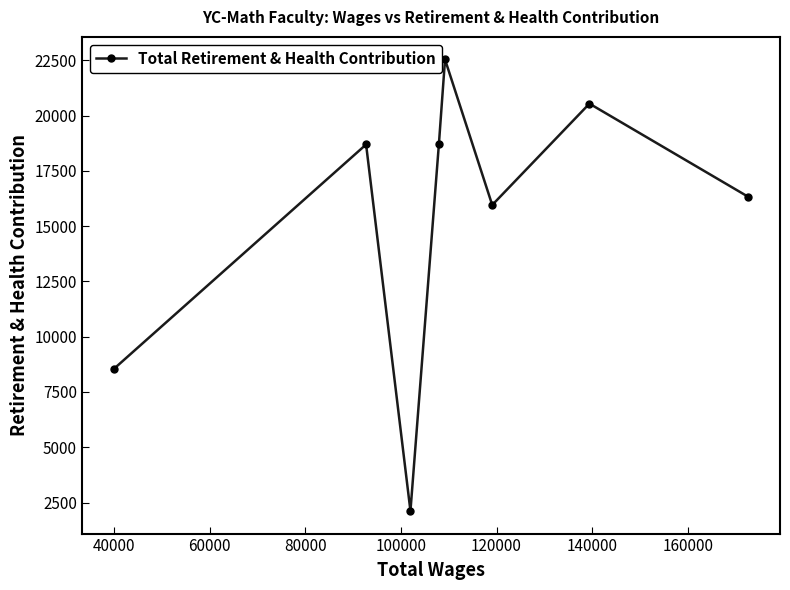

What is the average value?

15427